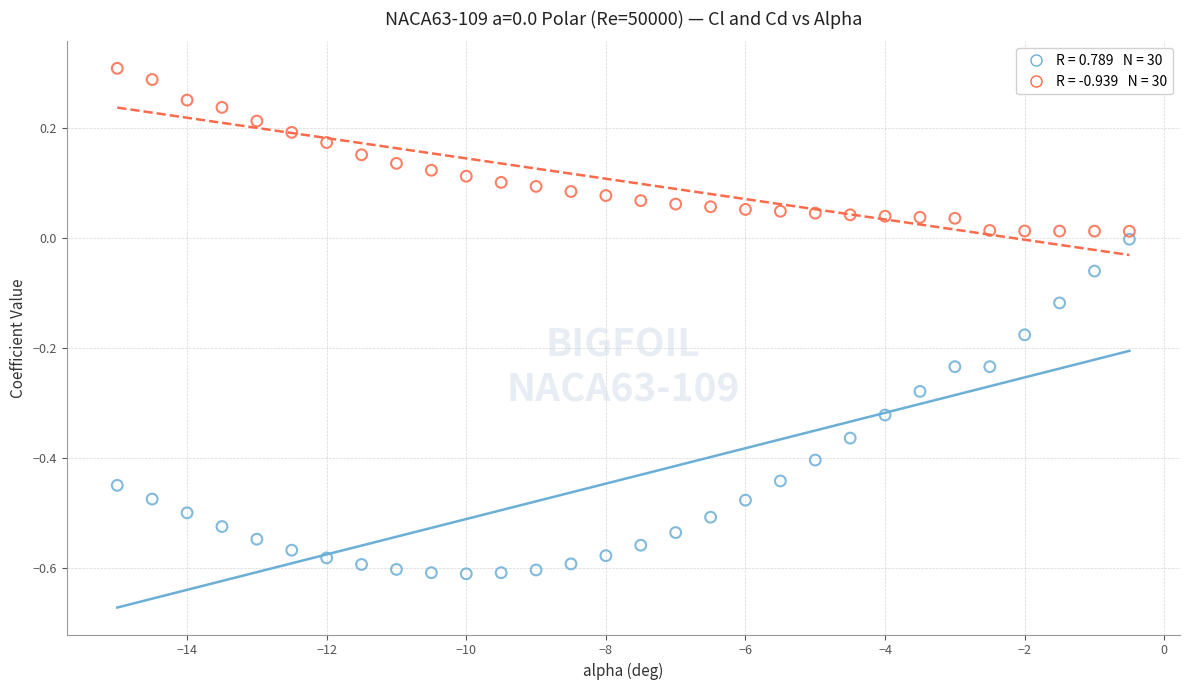

Across all data points, what is the range of X values (max minus min)?

14.5